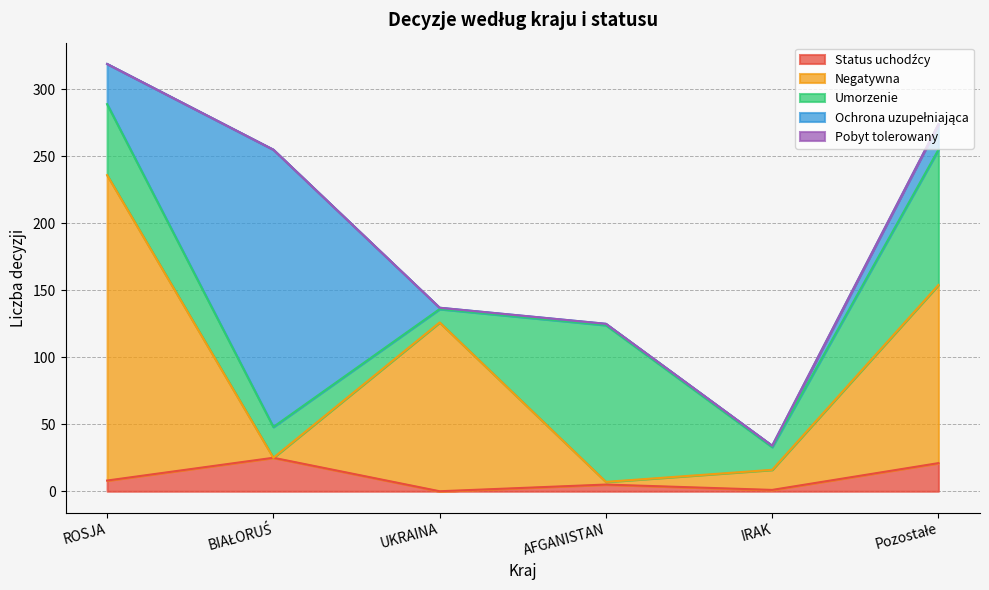

What is the total value across all series at ROSJA?

319